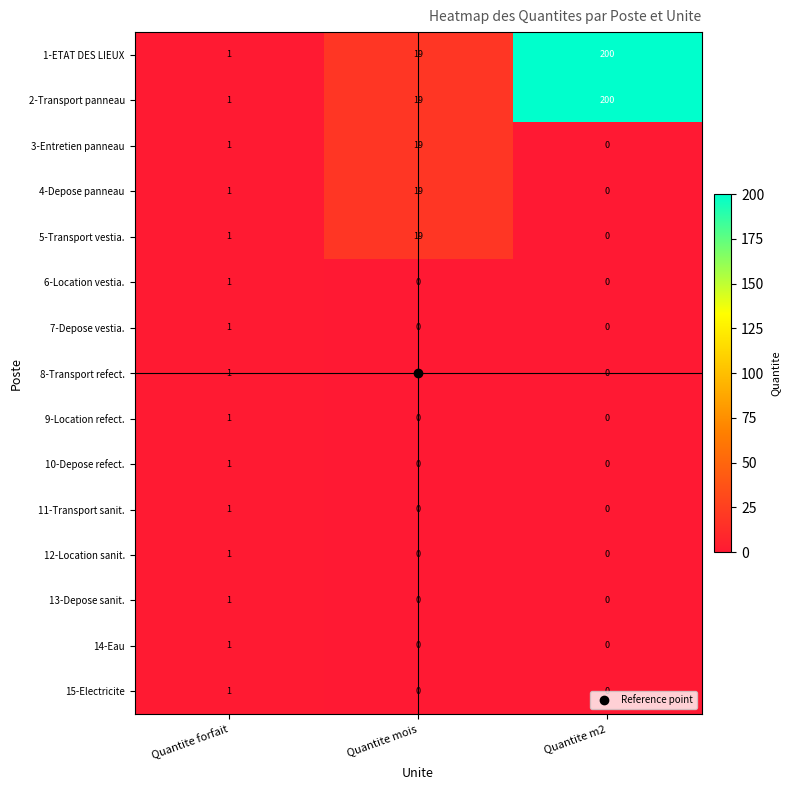

At which category is the sum across all series the highest?

Quantite m2